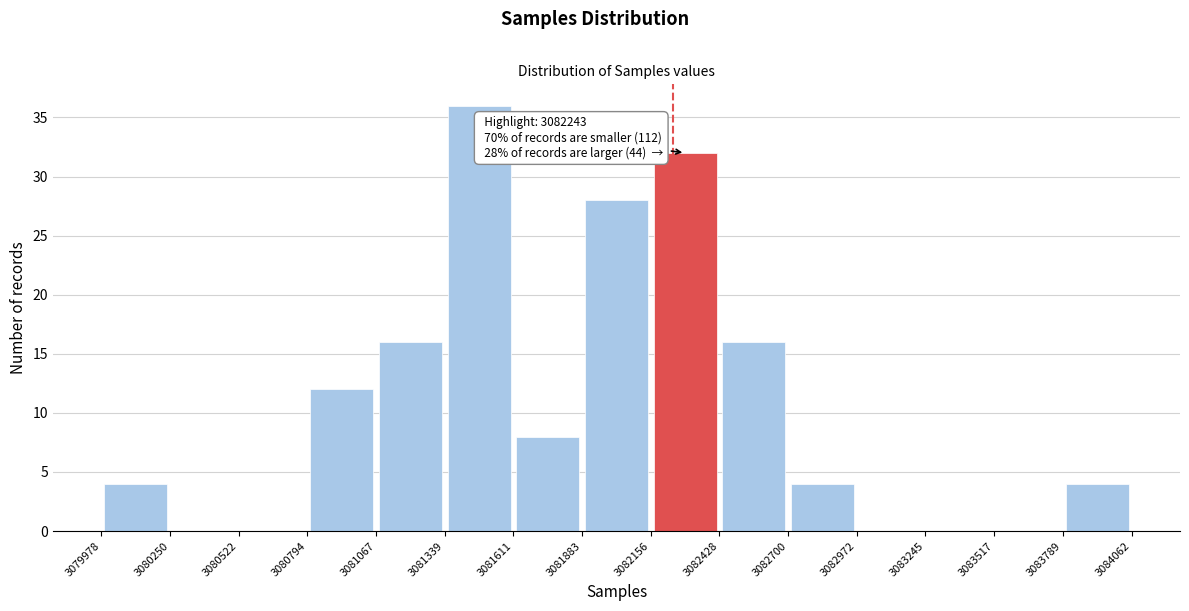

Which range on the x-axis has the tallest bar?

3081339 to 3081611